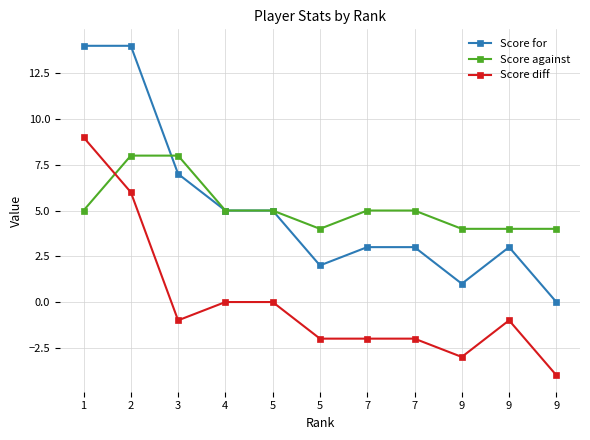

List the series in order of their peak value, lowest first.

Score against, Score diff, Score for